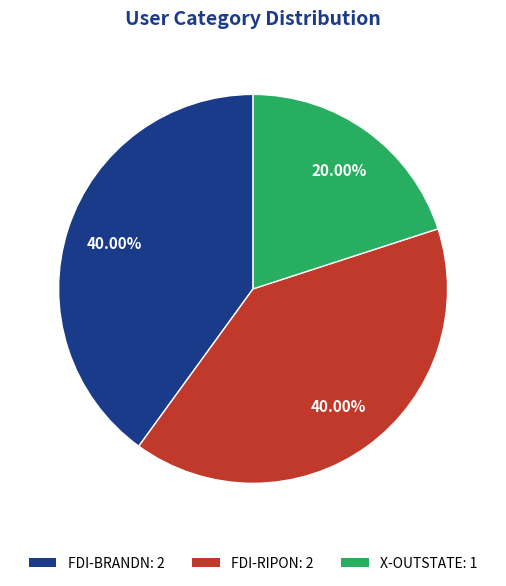

To the nearest percent, what is the difference between the largest and smallest slice percentages?

20%